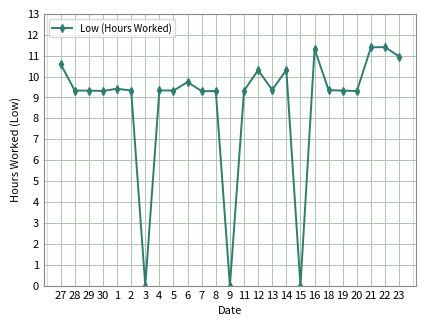

What is the label of the 3rd point from the left?

29